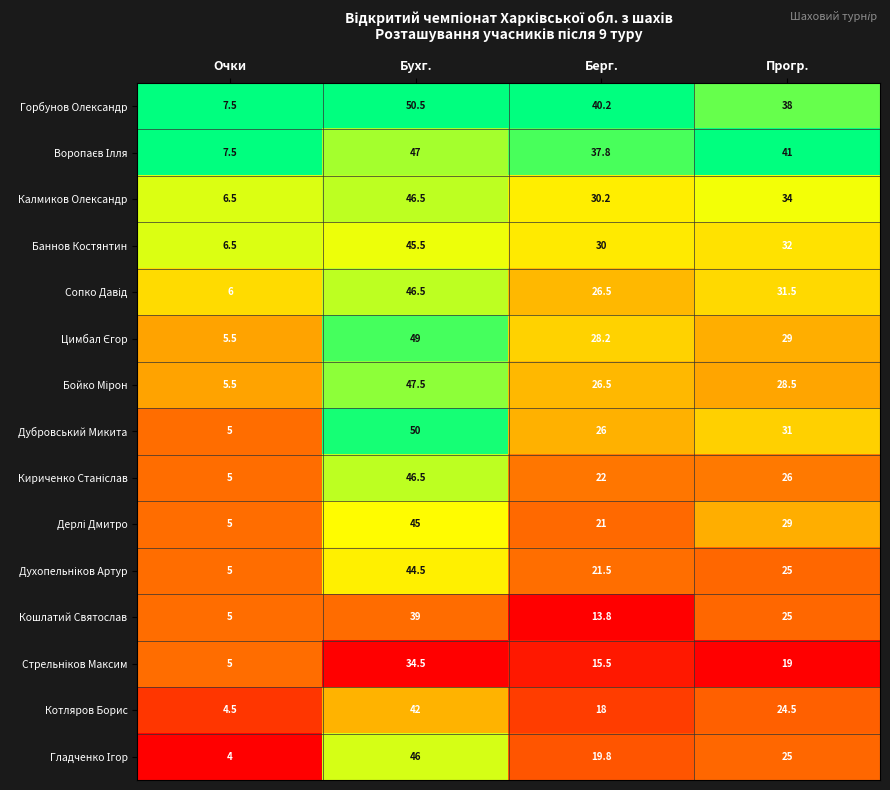

At which category is the sum across all series the highest?

Бухг.